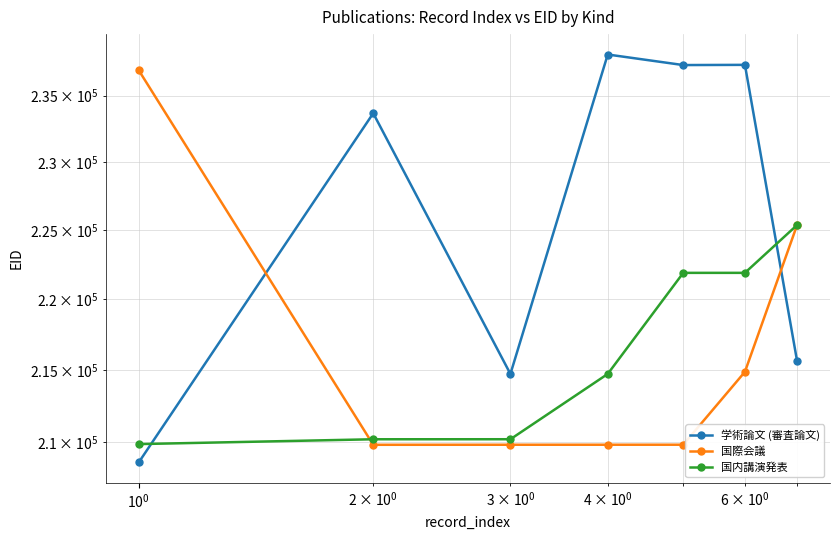

Count the number of data series in this chart.

3